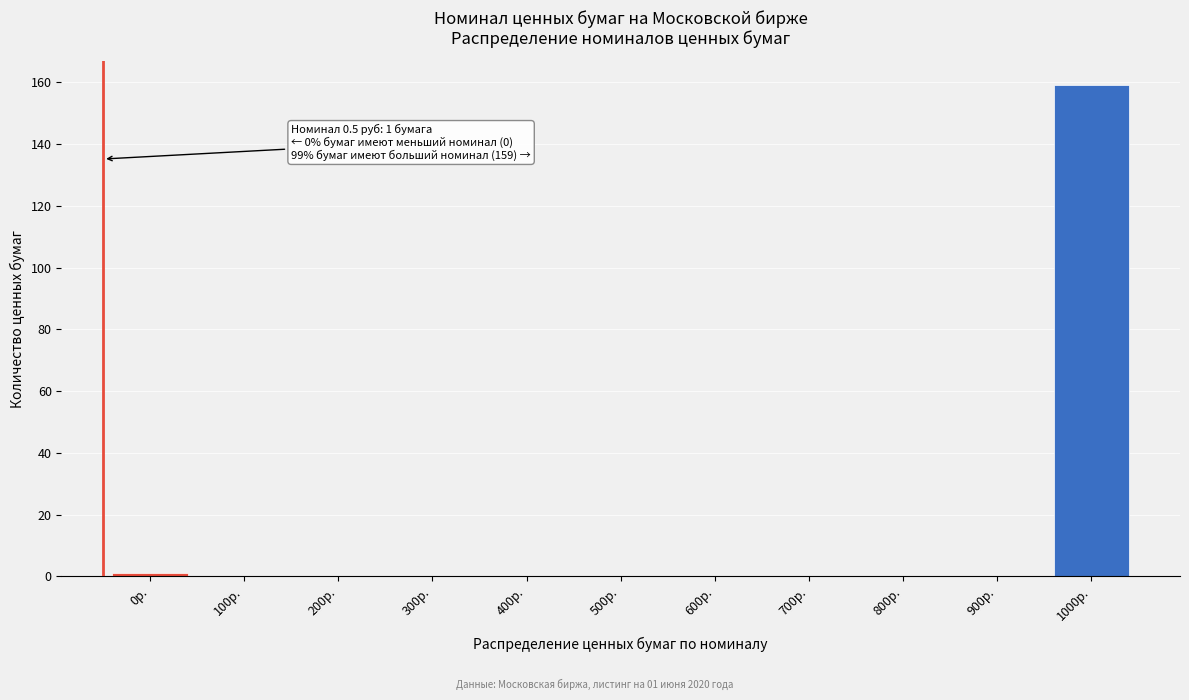

Reading right to left, transcribe all the data shown in this chart.

1000р.=159	900р.=0	800р.=0	700р.=0	600р.=0	500р.=0	400р.=0	300р.=0	200р.=0	100р.=0	0р.=1